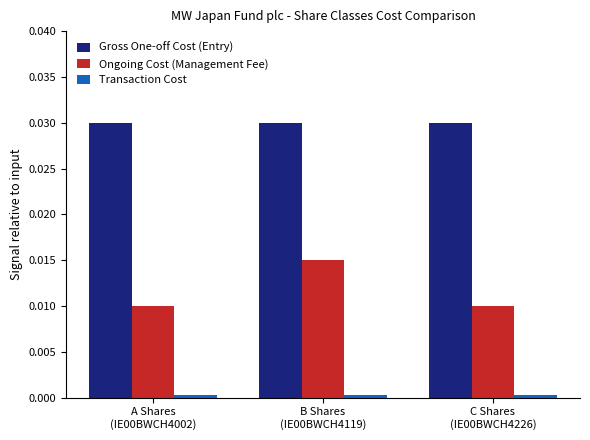

At how many categories does at least one series exceed 0?

3